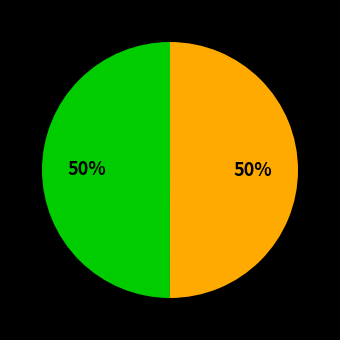

To the nearest percent, what is the average slice percentage?

50%